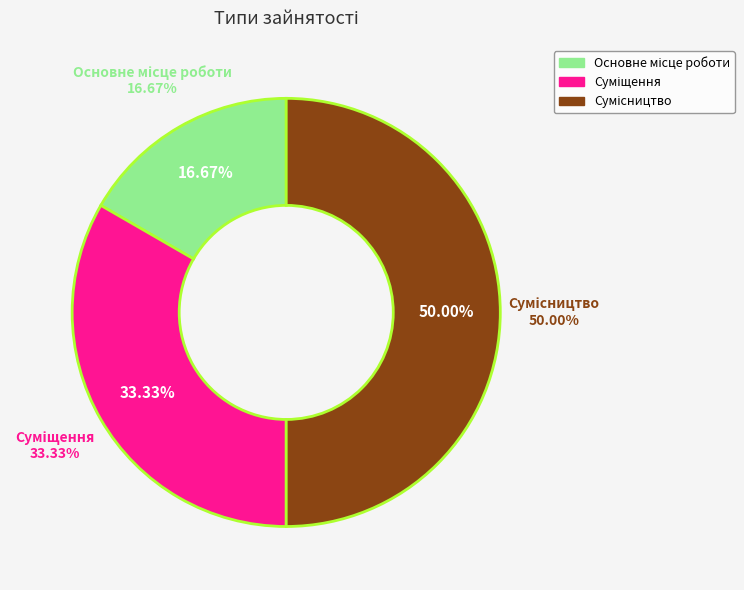

Is Сумісництво the majority of the pie?

No